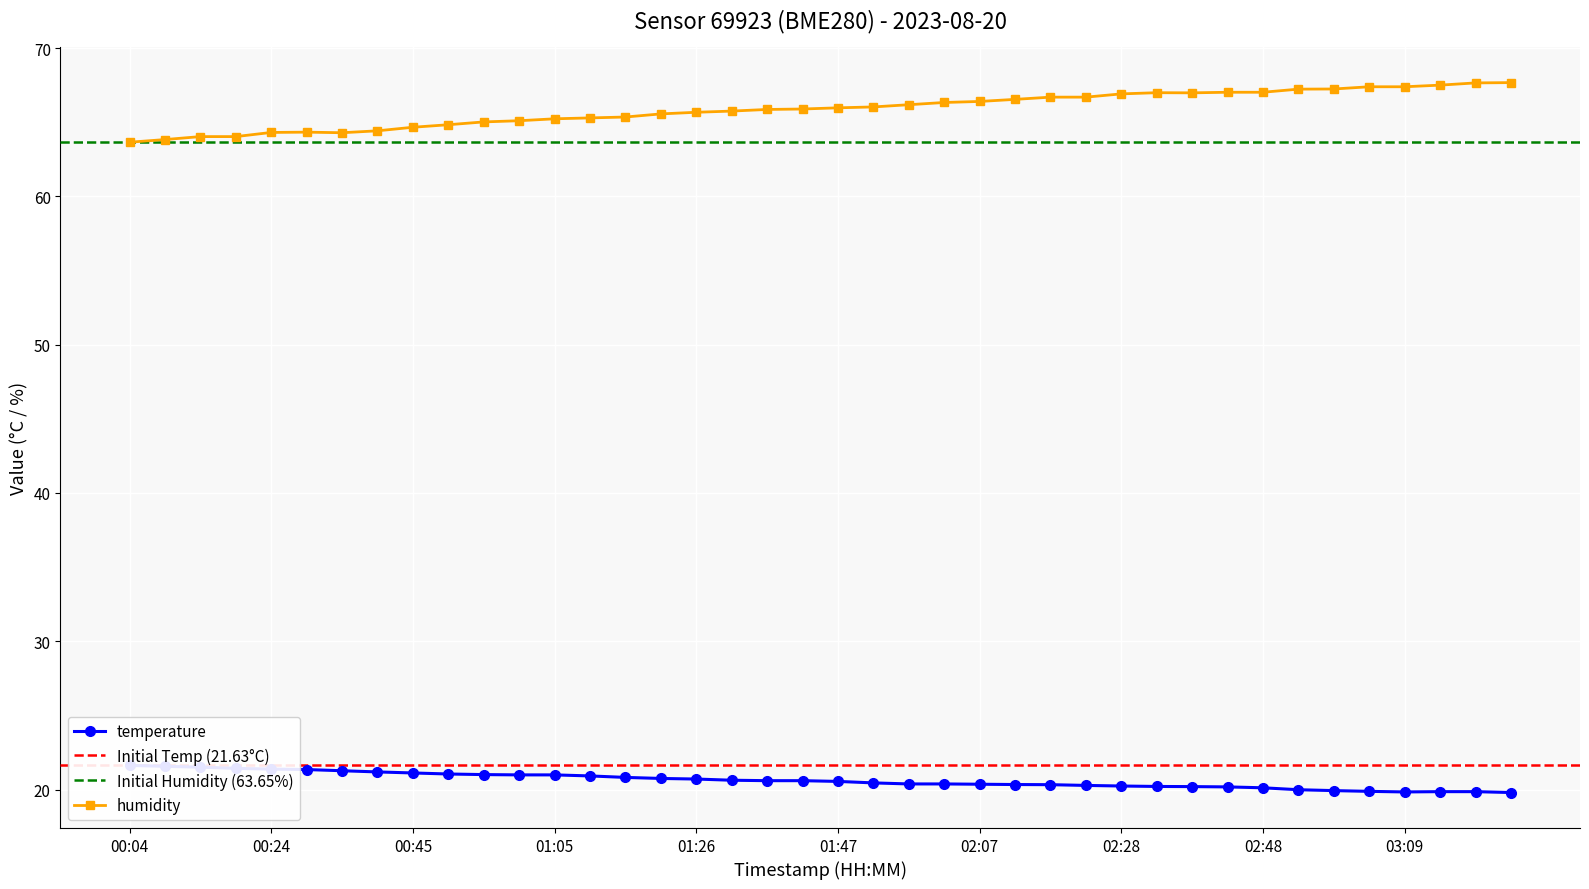

List the labels in order of humidity value, largest first.

03:24, 03:19, 03:14, 03:04, 03:09, 02:59, 02:54, 02:43, 02:48, 02:33, 02:38, 02:28, 02:18, 02:23, 02:13, 02:07, 02:02, 01:57, 01:52, 01:47, 01:42, 01:37, 01:32, 01:26, 01:21, 01:16, 01:10, 01:05, 01:00, 00:55, 00:50, 00:45, 00:39, 00:29, 00:24, 00:34, 00:14, 00:19, 00:09, 00:04